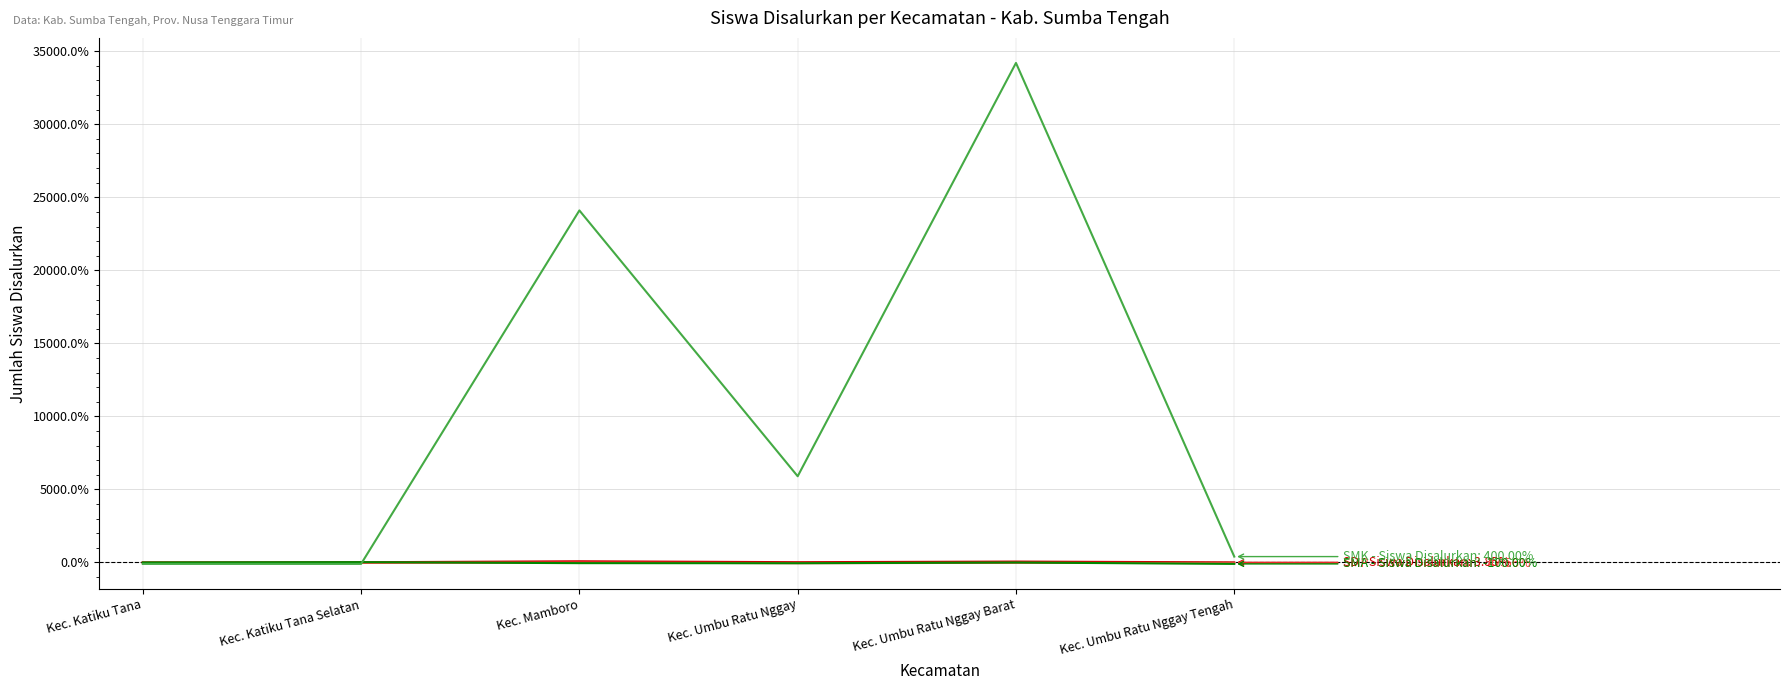

Which label corresponds to the largest value in the chart?

Kec. Umbu Ratu Nggay Barat